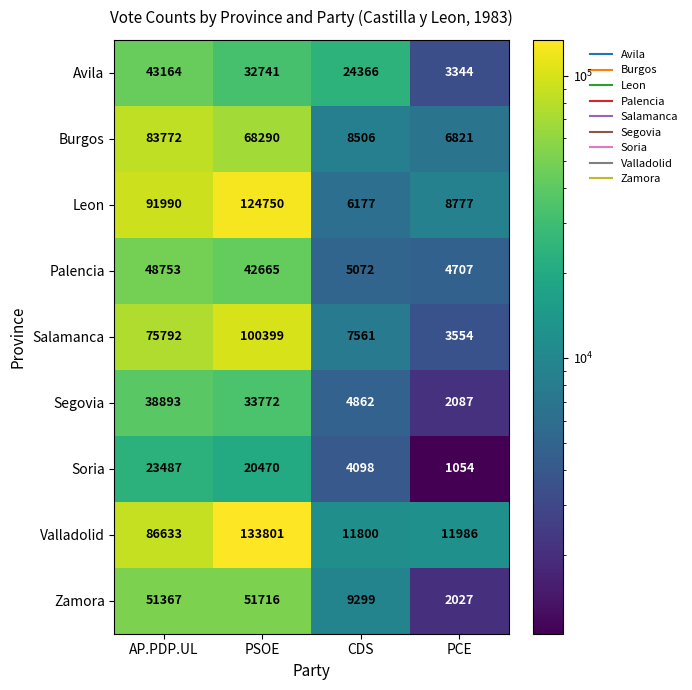

What is the maximum value shown in the chart?

133801